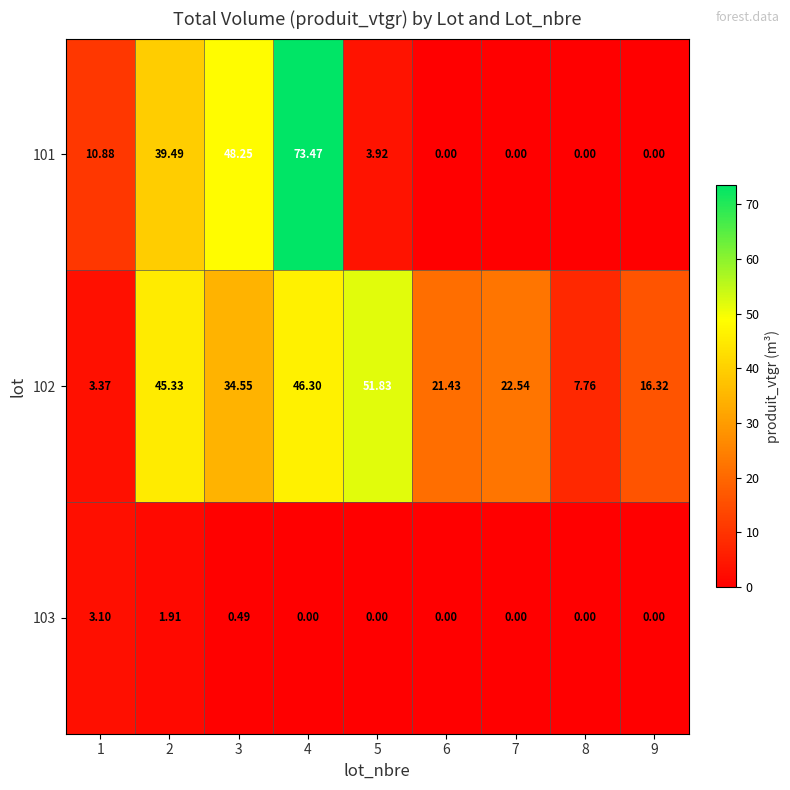

Is the value of 102 at 1 greater than the value of 101 at 6?

Yes